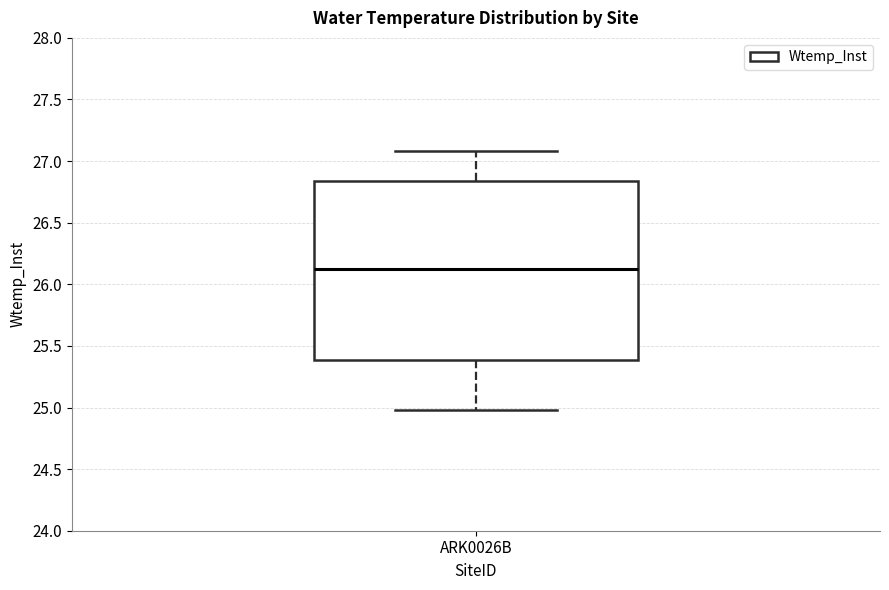

Read this box plot against the y-axis: the position of the median line, the range covered by the box, and the ends of both whiskers. The values are not printed on the chart, so give them approximately, as read against the axis.

median 26.10, box 25.40 to 26.85, whiskers 25.00 to 27.10